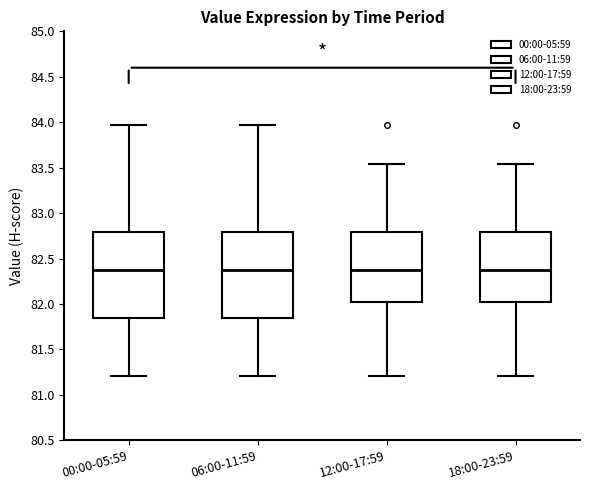

Reading left to right, transcribe this box plot: for each box, give where its median line is, the range the box spans, and where its two whiskers end, as read against the y-axis. The values are not printed on the chart, so give them approximately, as read against the axis.

00:00-05:59: median 82.40, box 81.85 to 82.80, whiskers 81.20 to 83.95
06:00-11:59: median 82.40, box 81.85 to 82.80, whiskers 81.20 to 83.95
12:00-17:59: median 82.40, box 82.00 to 82.80, whiskers 81.20 to 83.55
18:00-23:59: median 82.40, box 82.00 to 82.80, whiskers 81.20 to 83.55